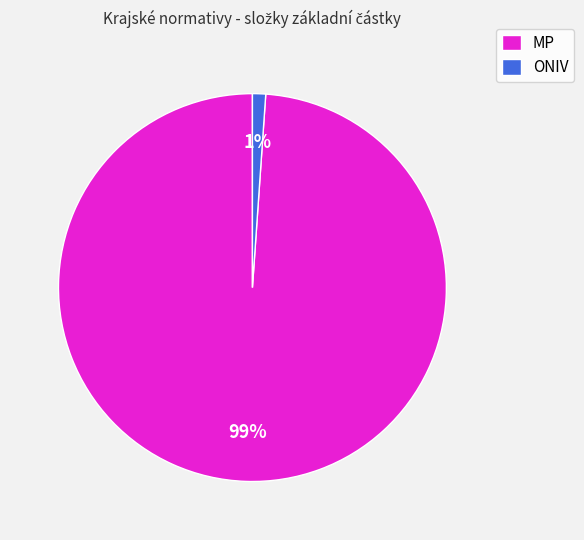

To the nearest percent, what is the combined percentage of ONIV and MP?

100%